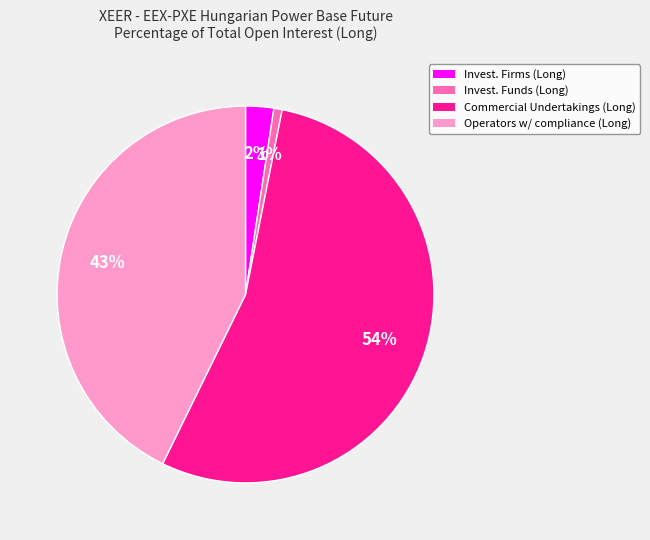

Is the sum of Invest. Funds (Long) and Invest. Firms (Long) greater than half?

No